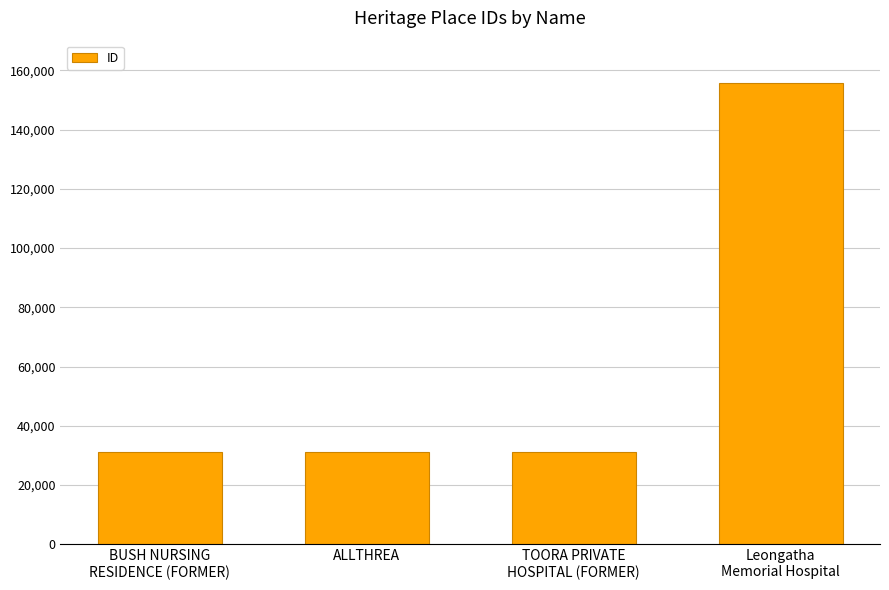

What is the value of the 1st bar from the left?

30993